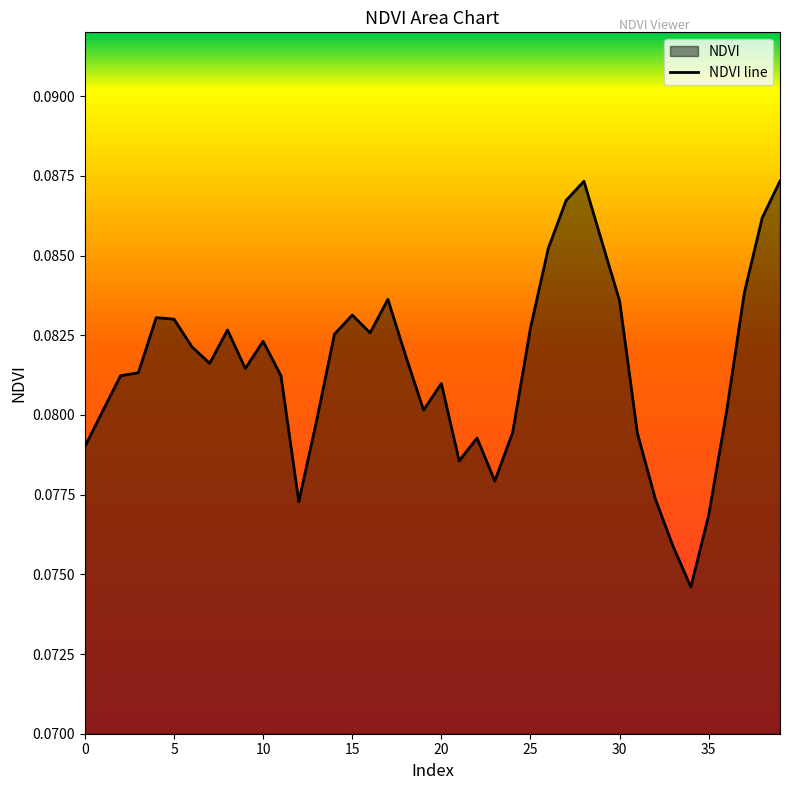

The chart shows a value of 0.1 at 36. True or false?

False